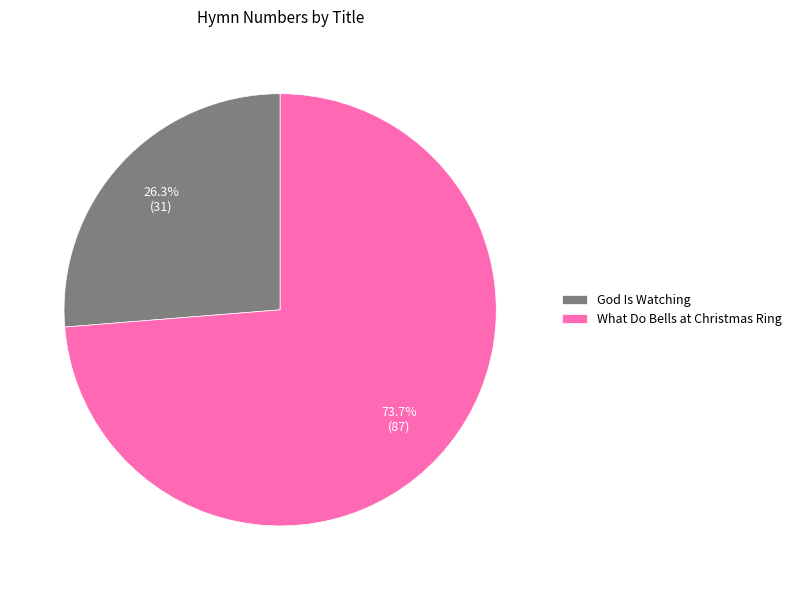

Does What Do Bells at Christmas Ring account for over 50% of the chart?

Yes